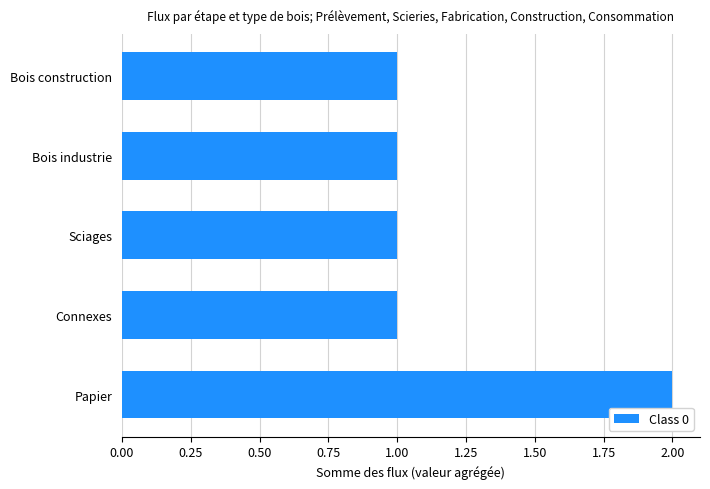

What is the ratio of the value at Connexes to the value at Papier?

0.5